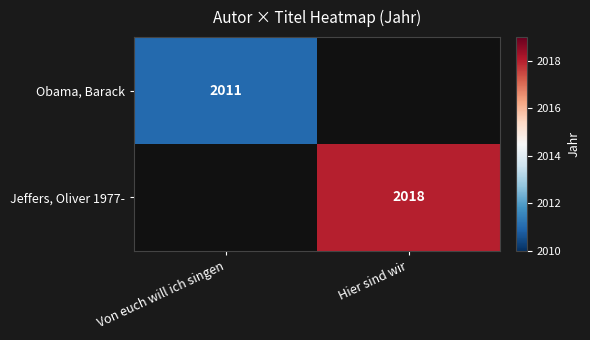

At how many categories does at least one series exceed 2011?

1